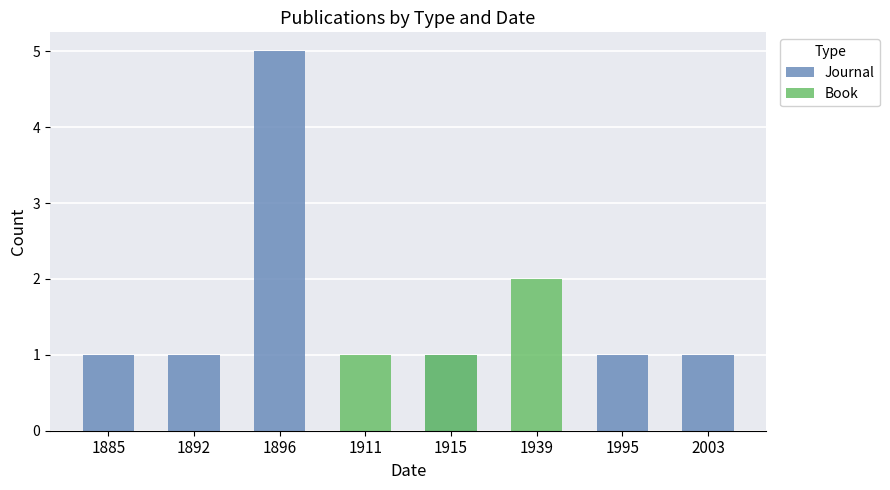

How many groups of bars are there?

8